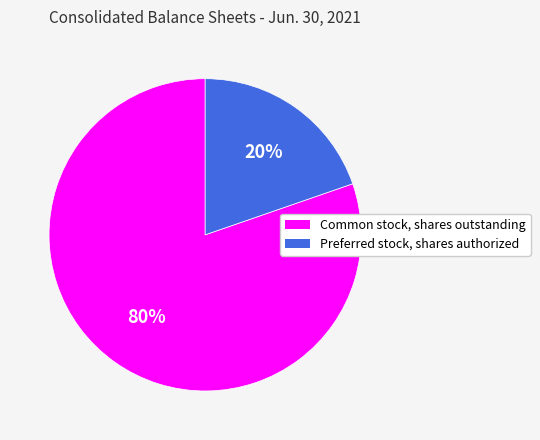

To the nearest percent, what percentage of the pie is Common stock, shares outstanding?

80%